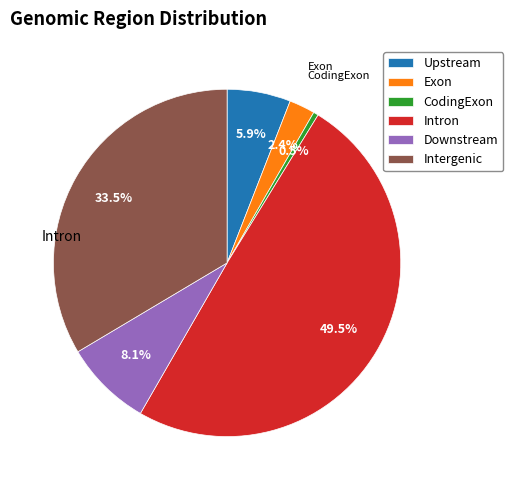

What percentage do Upstream and Downstream together represent?

14.0%